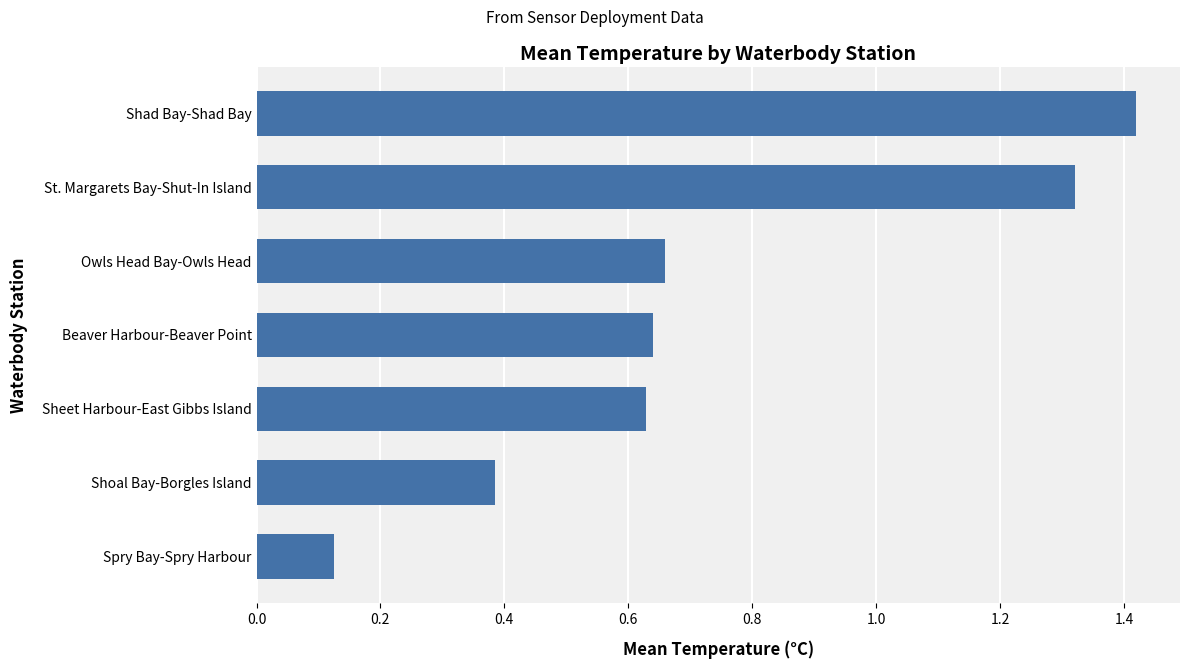

Where is the data nearest to the value 0?

Spry Bay-Spry Harbour